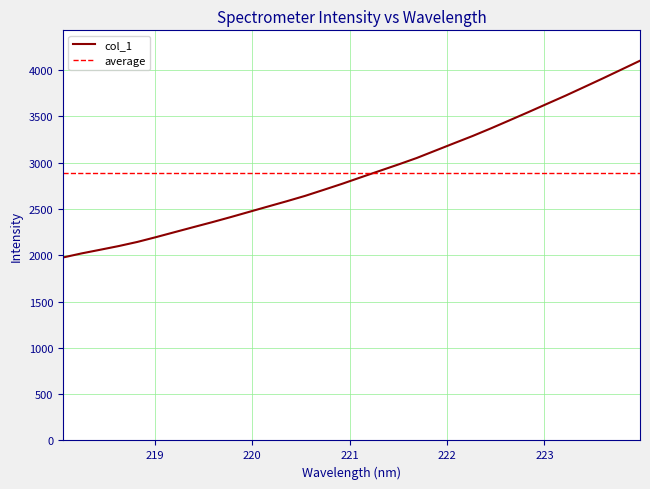

What is the label of the 7th point from the right?

222.8355